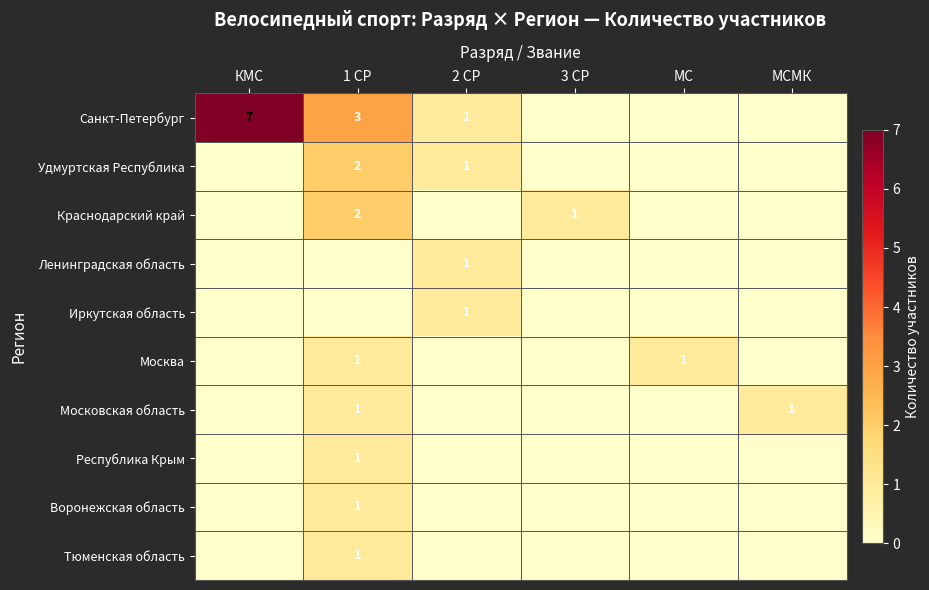

Is the value of Санкт-Петербург at 1 СР greater than the value of Ленинградская область at 2 СР?

Yes